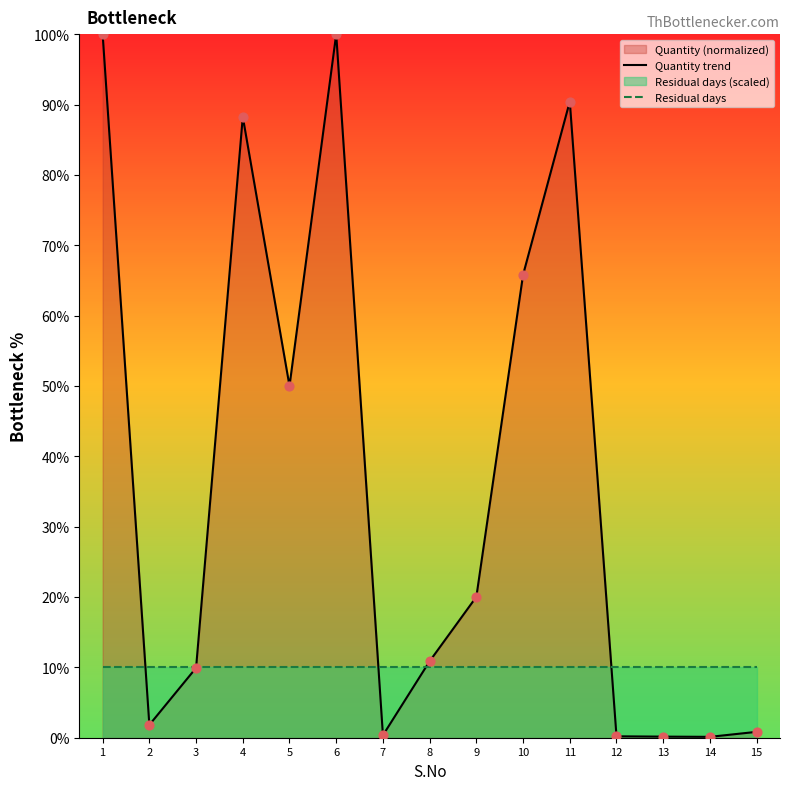

Is the value of Residual days at 9 greater than the value of Quantity trend at 10?

No